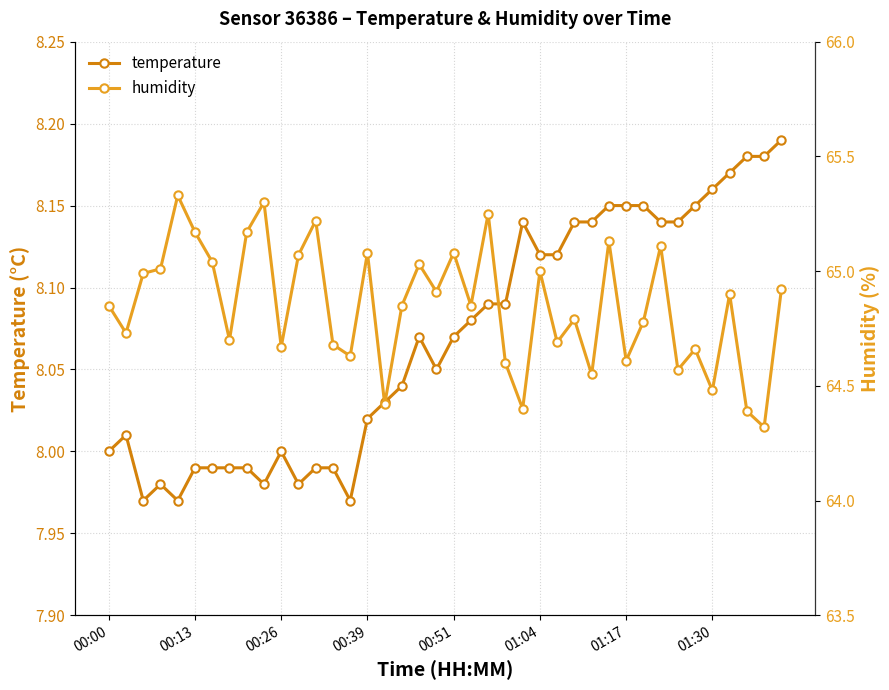

True or false: humidity and temperature intersect in this chart.

False